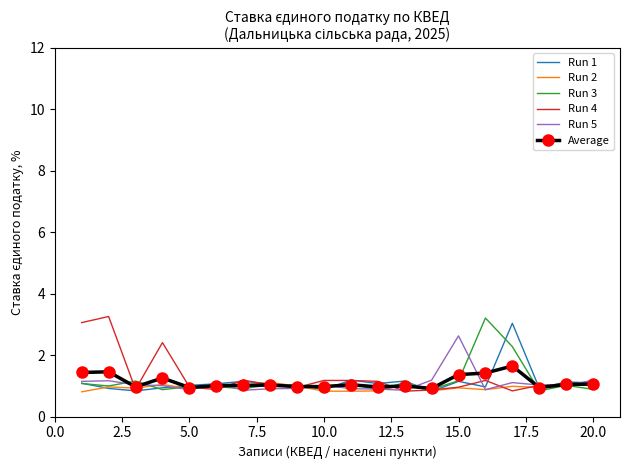

What is the smallest value displayed?

0.8